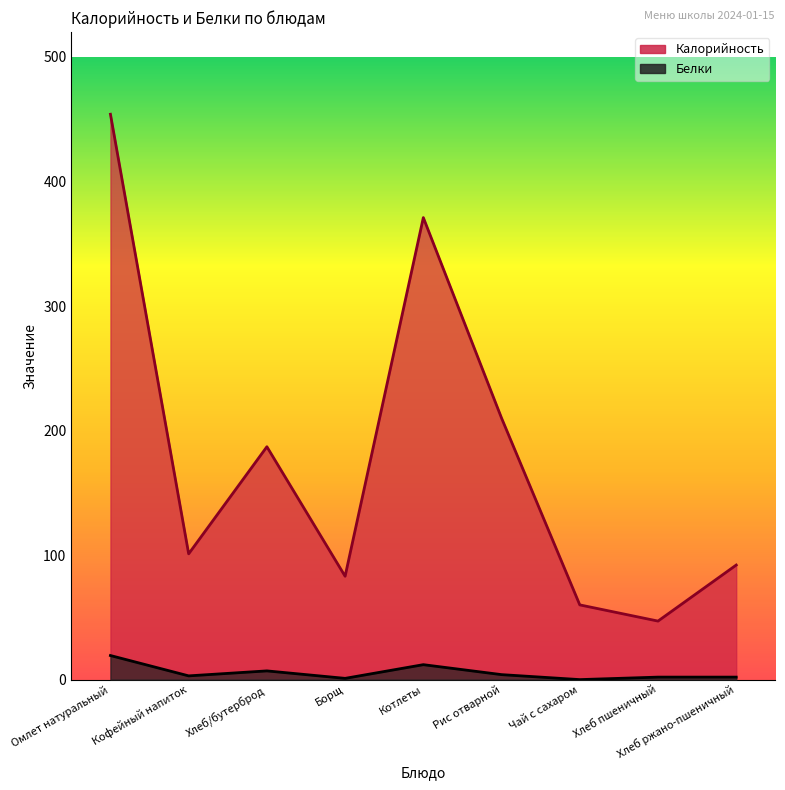

At which label does Белки first exceed 3?

Омлет натуральный